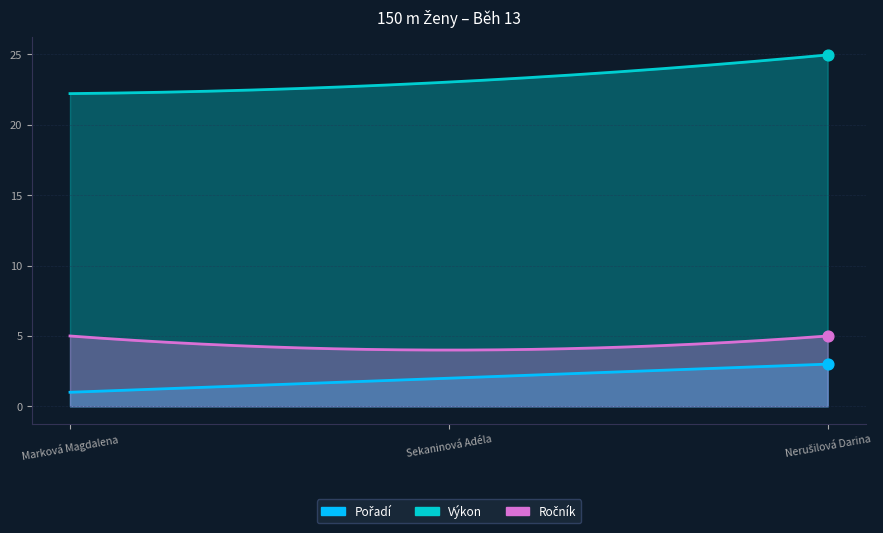

Which series reaches the maximum Y coordinate?

Výkon